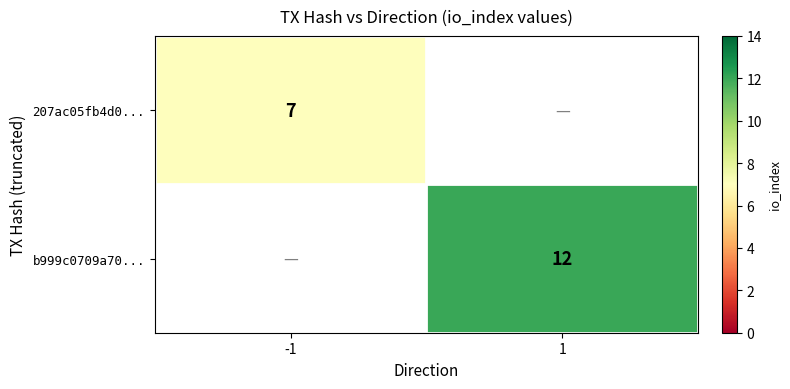

True or false: 207ac05fb4d0... has a value of 7 at -1.

True